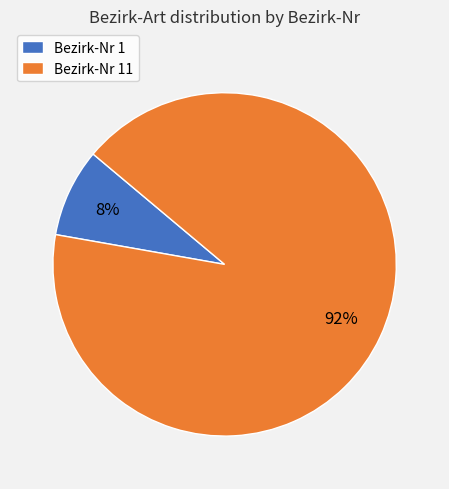

How many segments does this pie chart have?

2